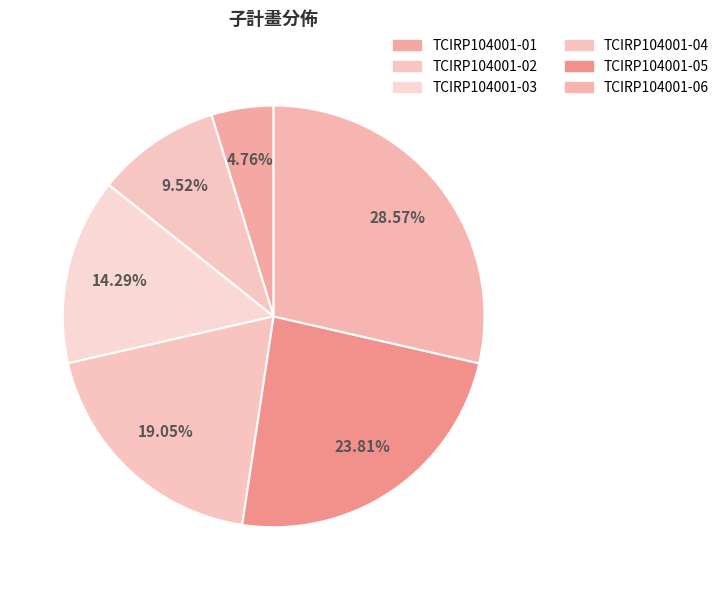

Does TCIRP104001-04 account for over 50% of the chart?

No